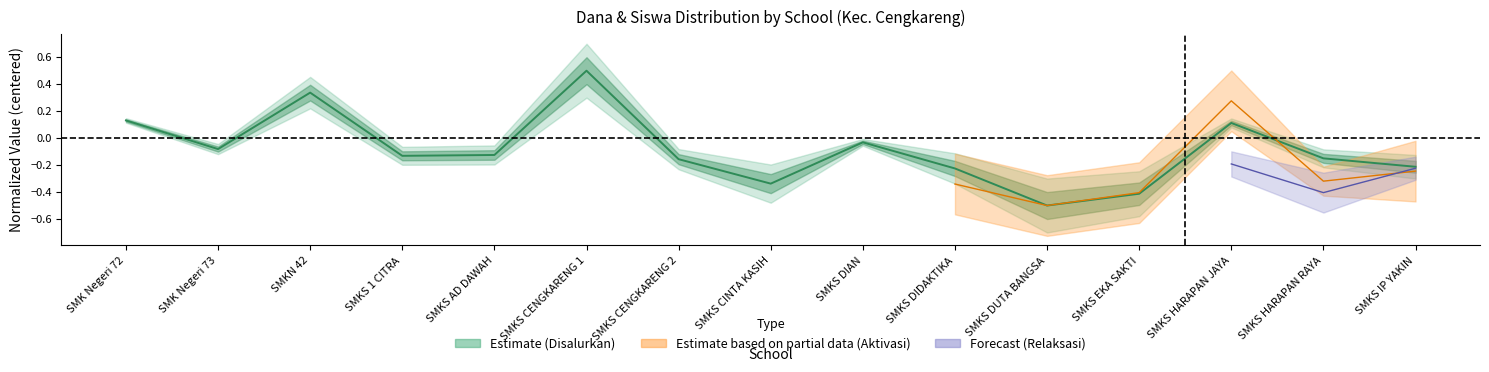

What is the greatest value displayed?

0.5